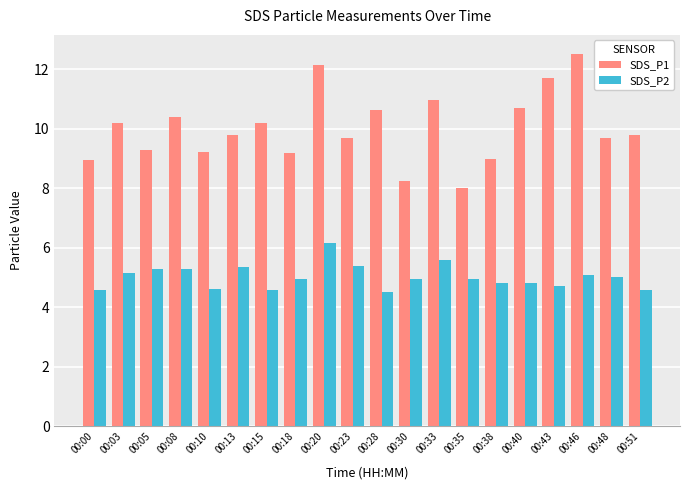

Rank the series at 00:15 from highest to lowest value.

SDS_P1, SDS_P2